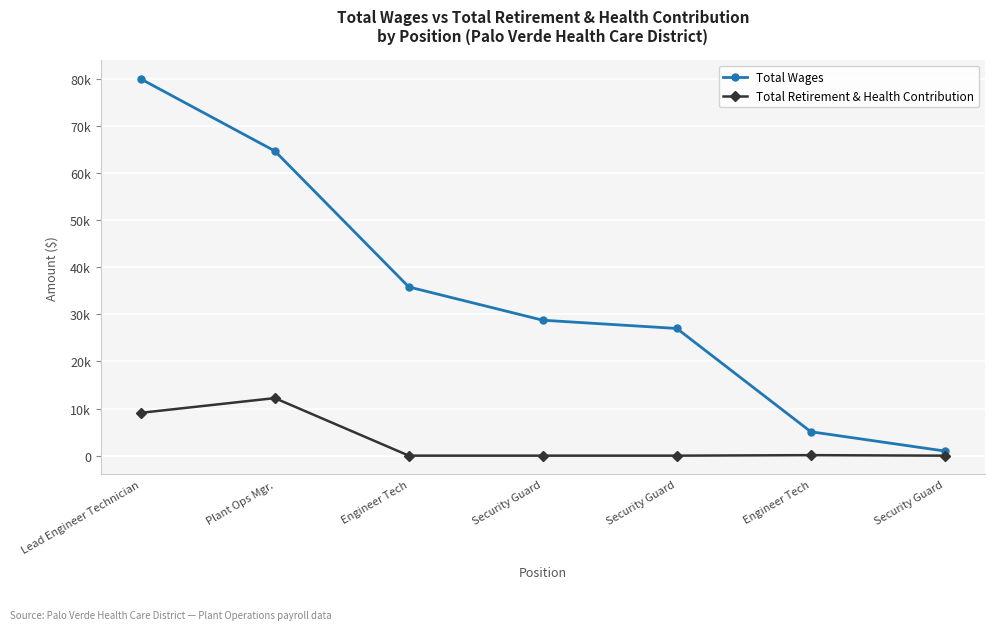

Is this an area chart (filled region under the line)?

No